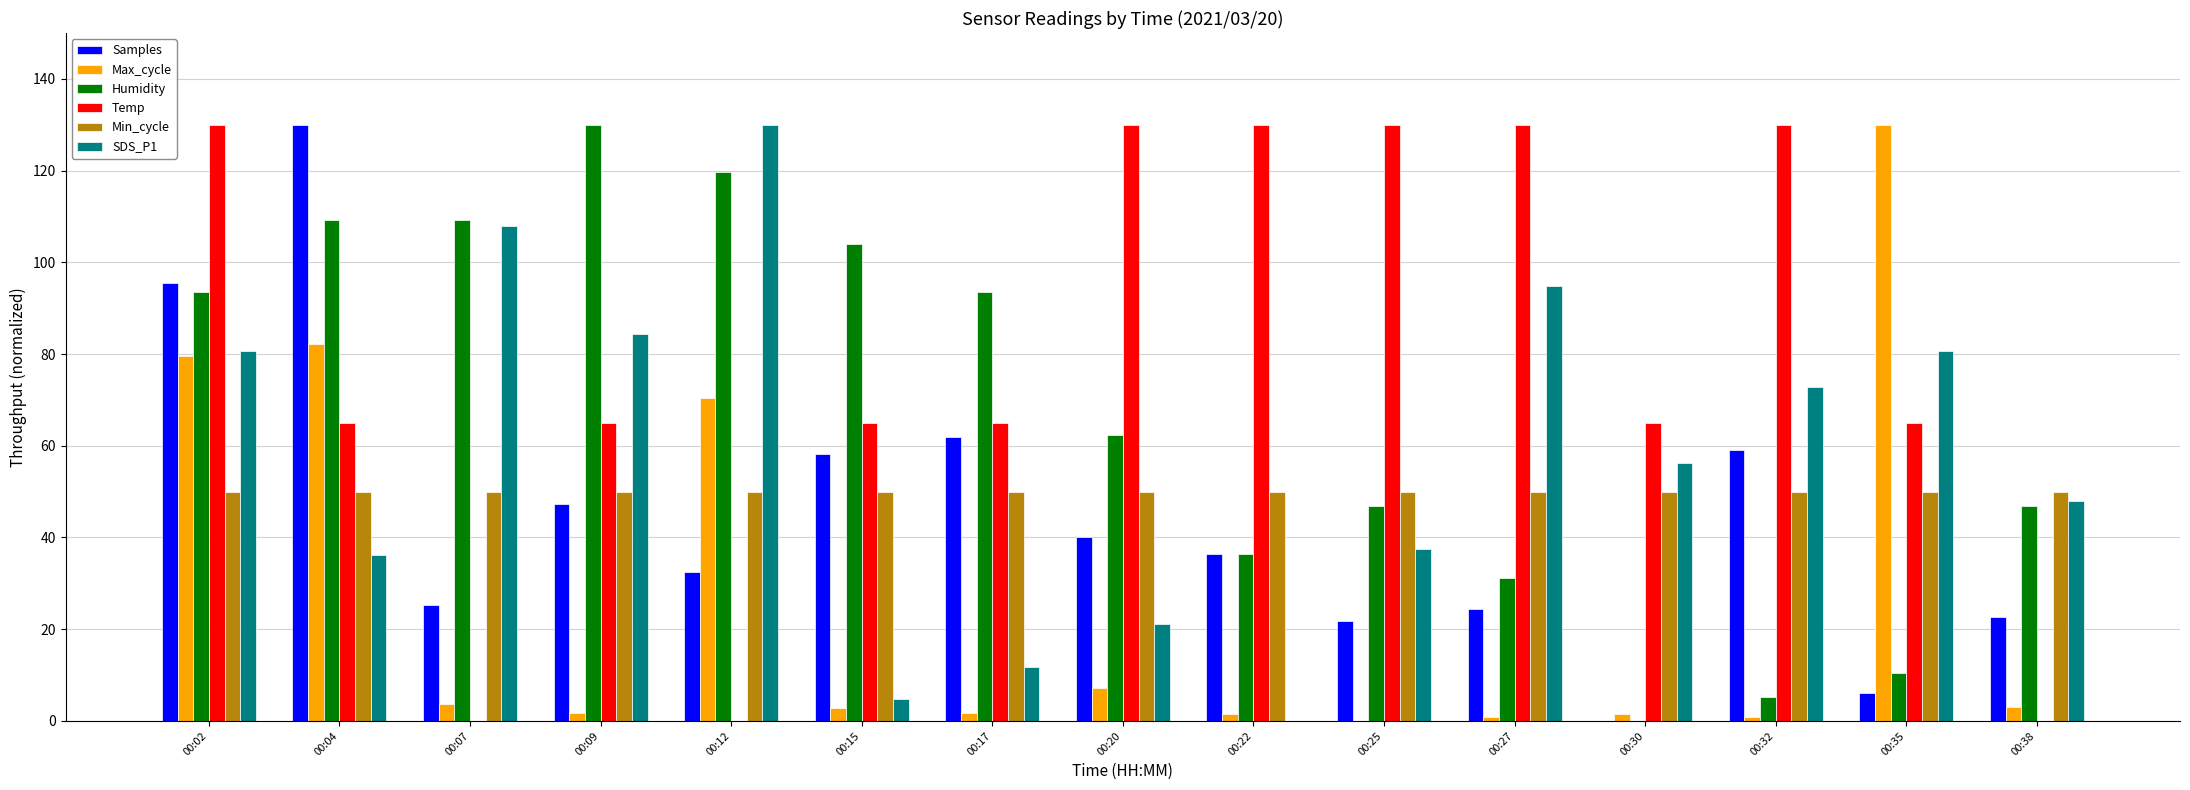

What is the sum of all SDS_P1 values?

866.8